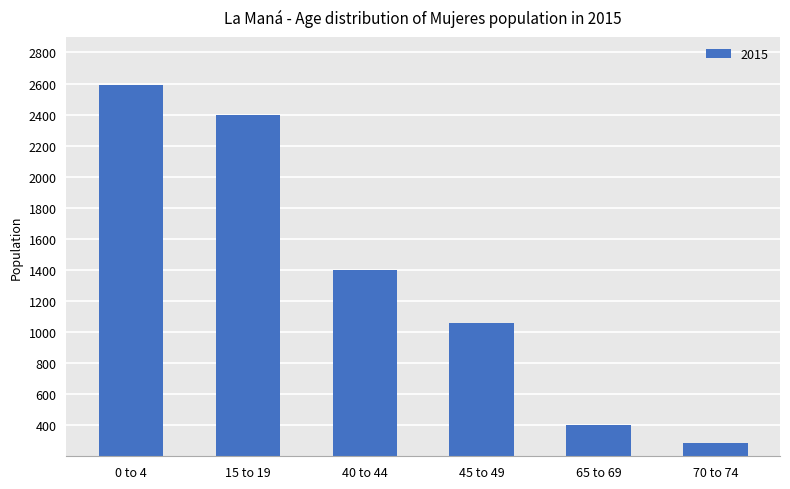

What is the label of the 5th bar from the left?

65 to 69